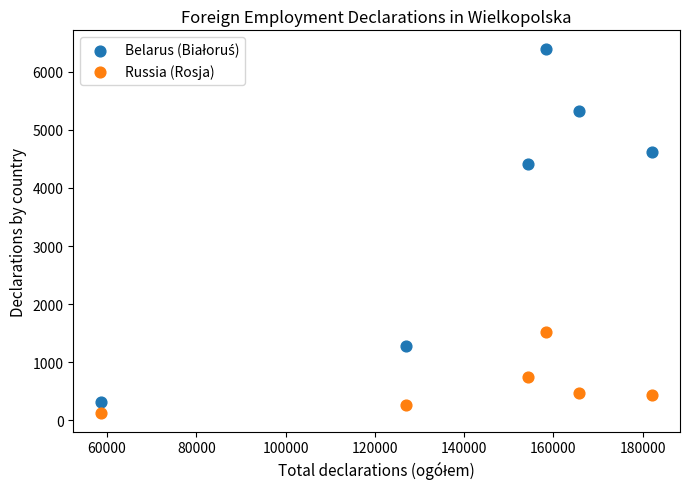

Across all data points, what is the average X value?

141021